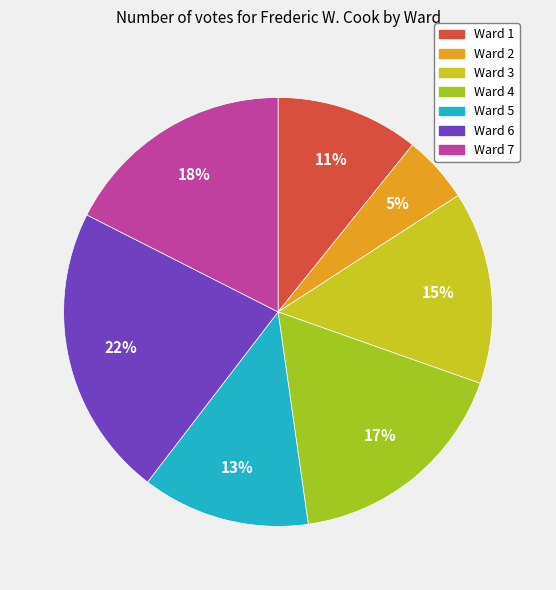

True or false: Ward 5 accounts for 1% of the total.

False